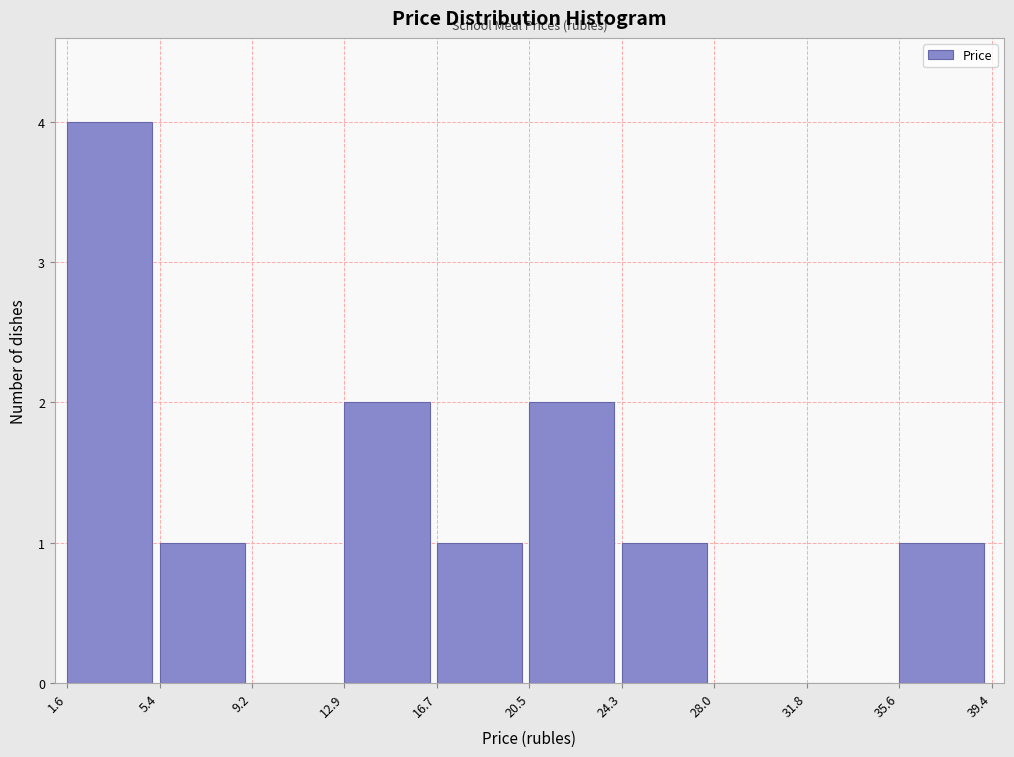

Over which range of the x-axis is the bar tallest?

1.6 to 5.4